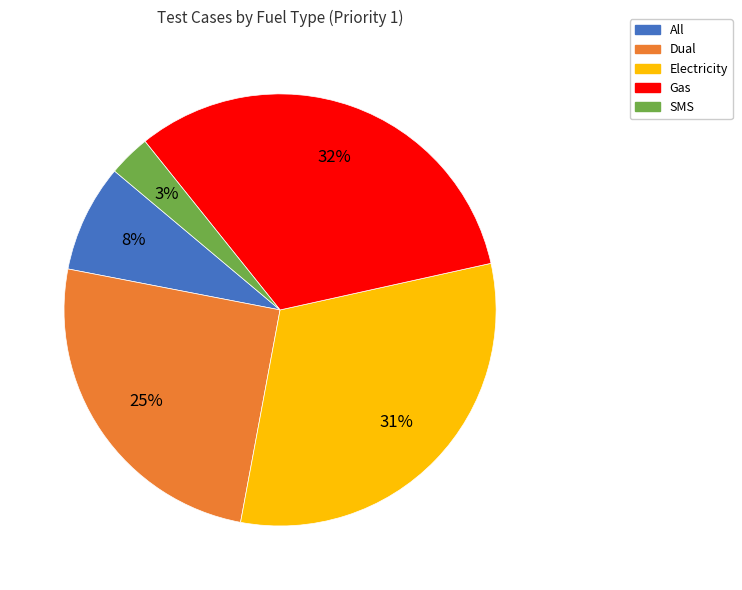

To the nearest percent, what is the difference between the largest and smallest slice percentages?

29%